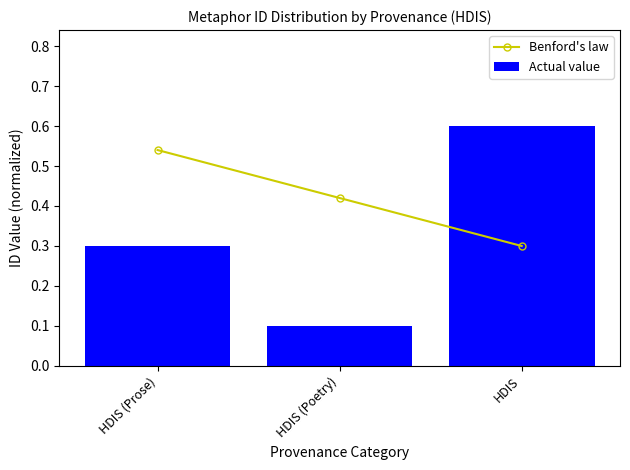

What is the sum of the Actual value values at HDIS (Prose) and HDIS (Poetry)?

0.4